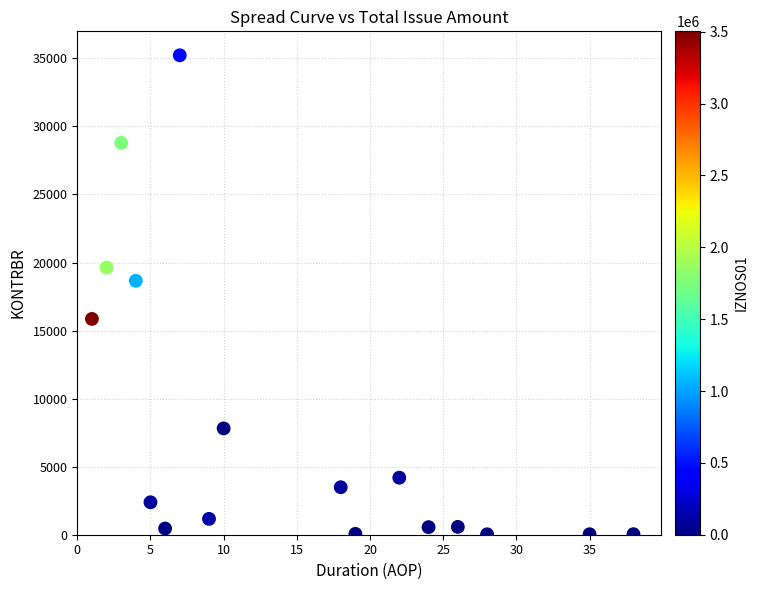

What is the range of X values (max minus min)?

37.0